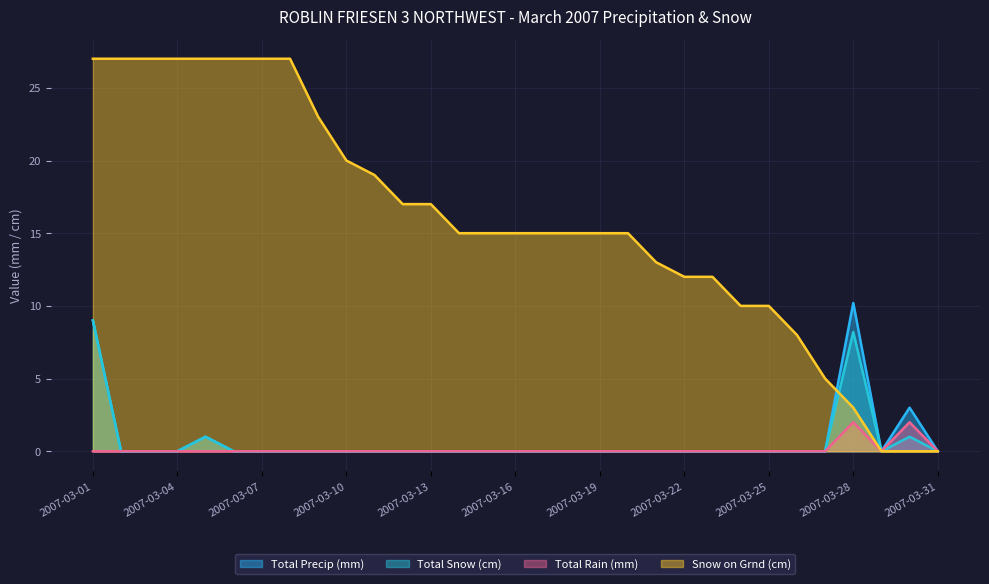

Which series changed the most between 2007-03-03 and 2007-03-28?

Snow on Grnd (cm)